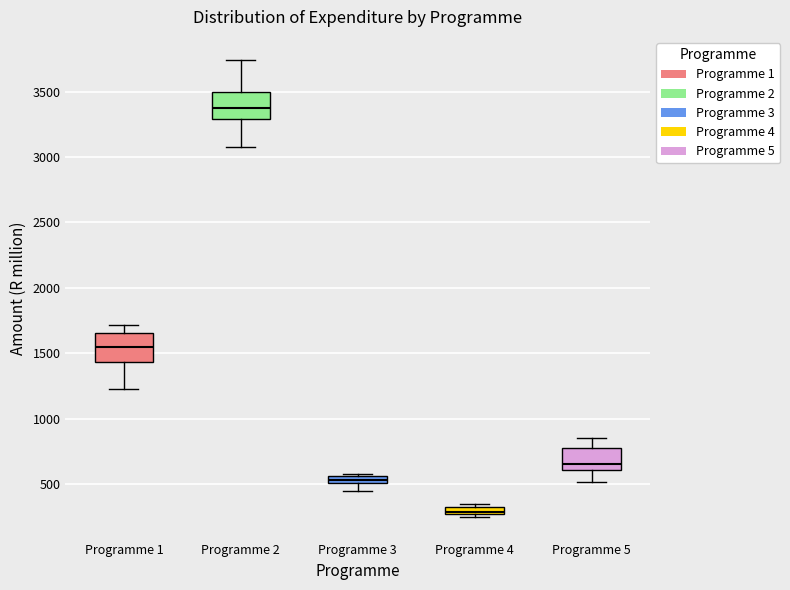

Where is the lower edge of the box for Programme 5 on the y-axis? The values are not printed on the chart, so give them approximately, as read against the axis.

600